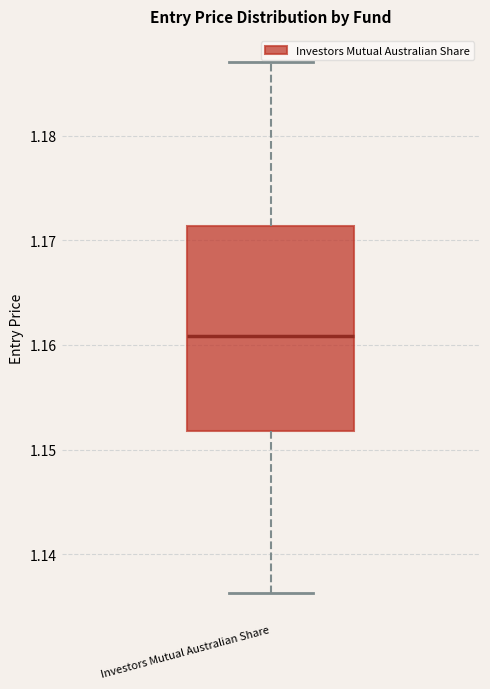

Where is the upper edge of the box for Investors Mutual Australian Share on the y-axis? The values are not printed on the chart, so give them approximately, as read against the axis.

1.171